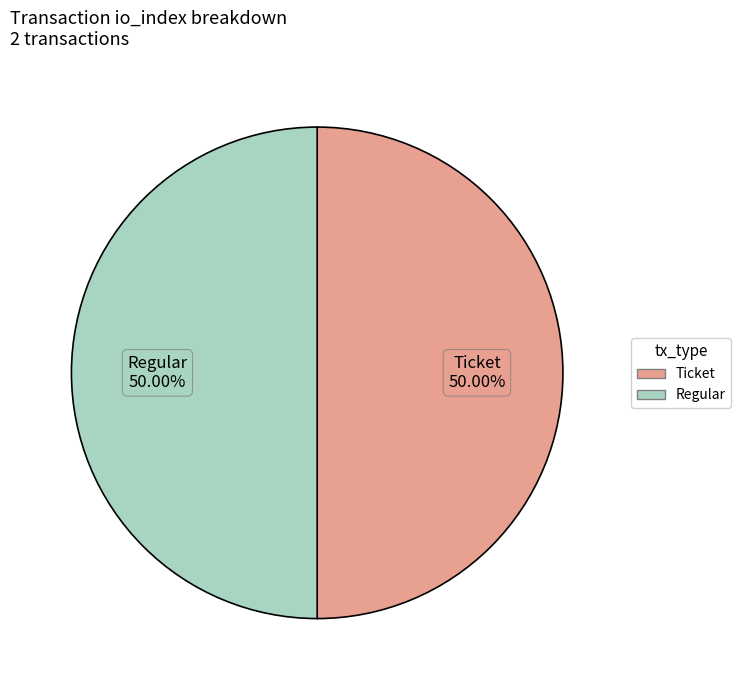

To the nearest percent, what is the difference between the largest and smallest slice percentages?

0%